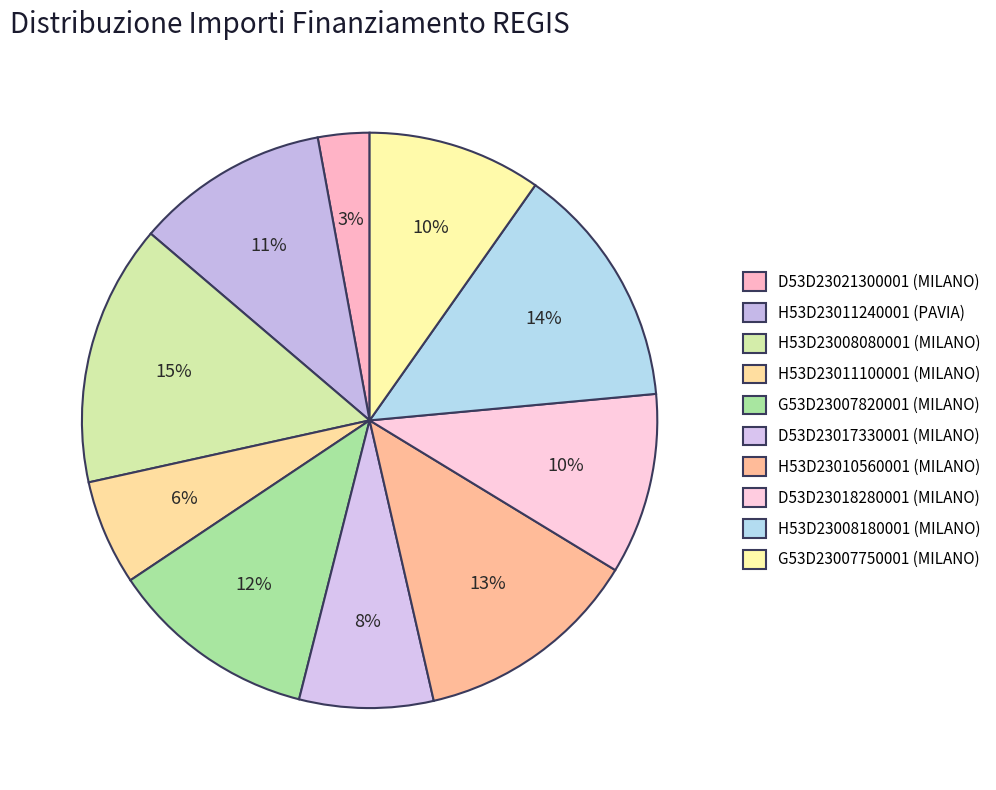

Does any single category account for the majority?

No